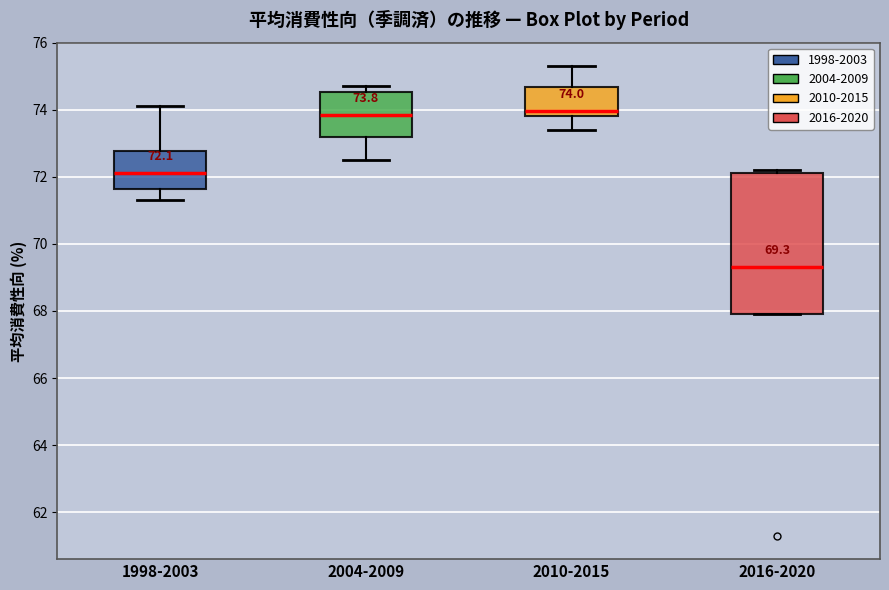

Which box's median line is the lowest?

2016-2020